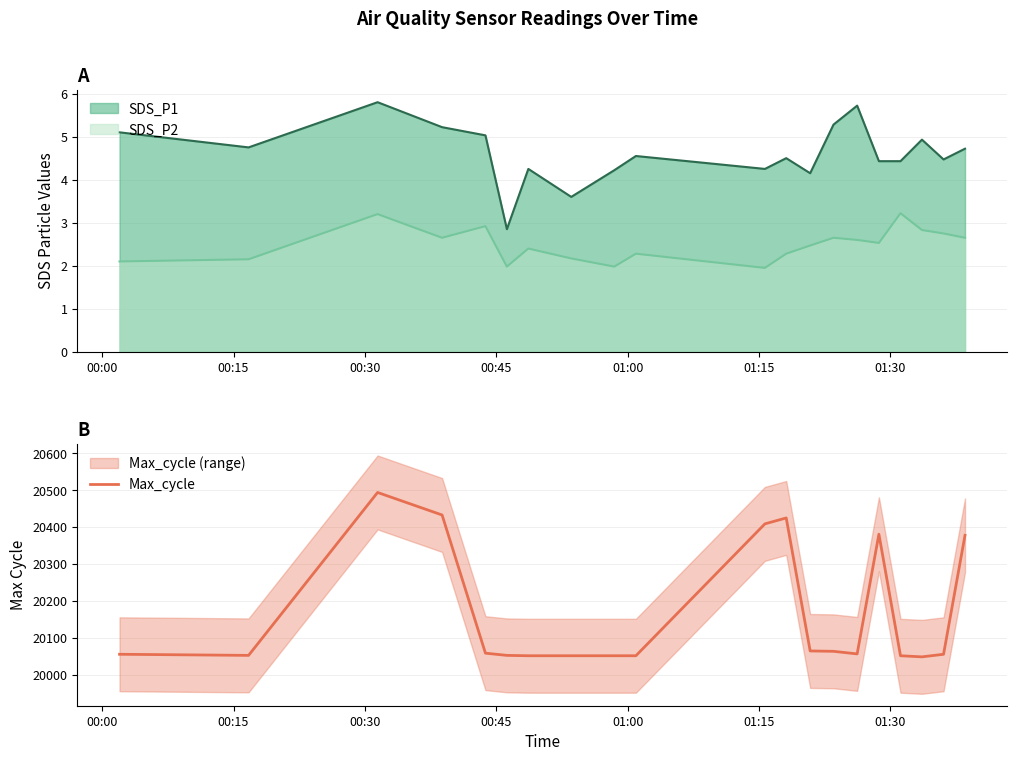

True or false: SDS_P1 and SDS_P2 intersect in this chart.

False